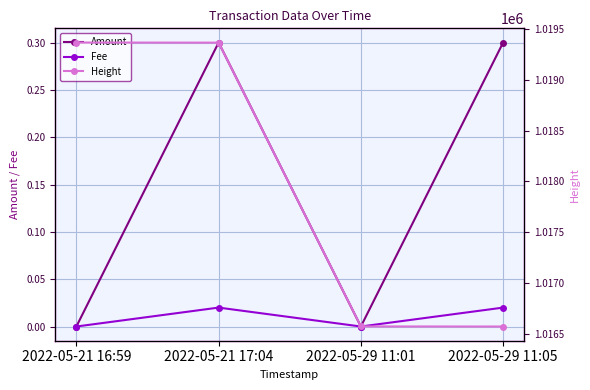

True or false: Height and Fee cross at least once.

False